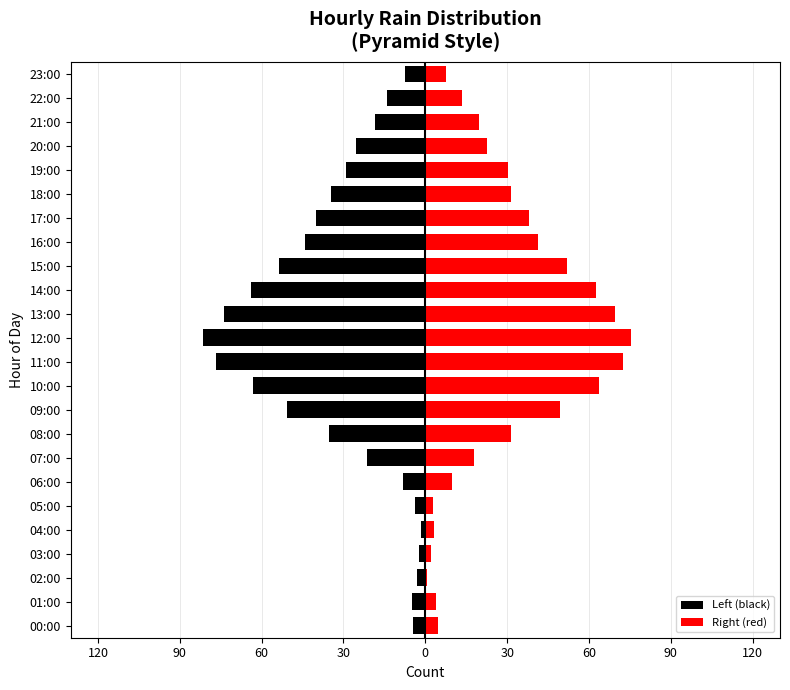

Rank the series at 18 from highest to lowest value.

Right (red), Left (black)